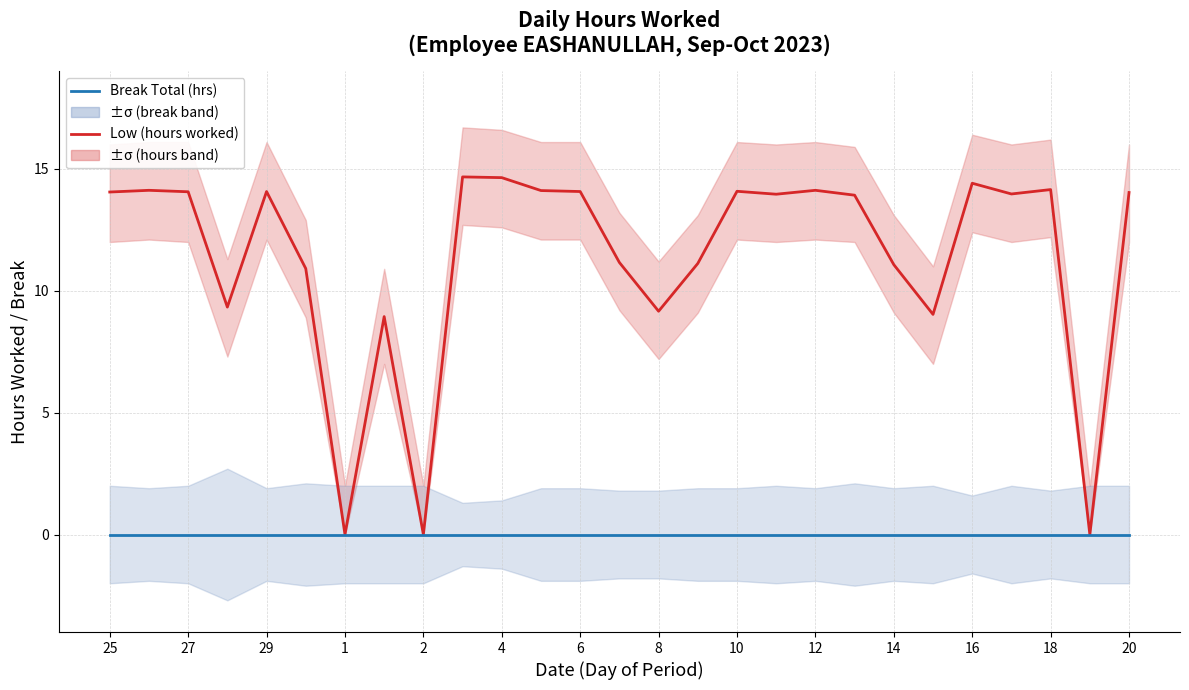

How many lines are shown in the chart?

2